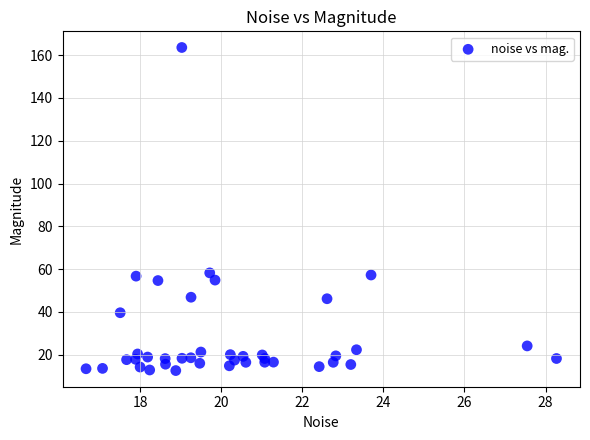

What is the range of Y values (max minus min)?

151.0